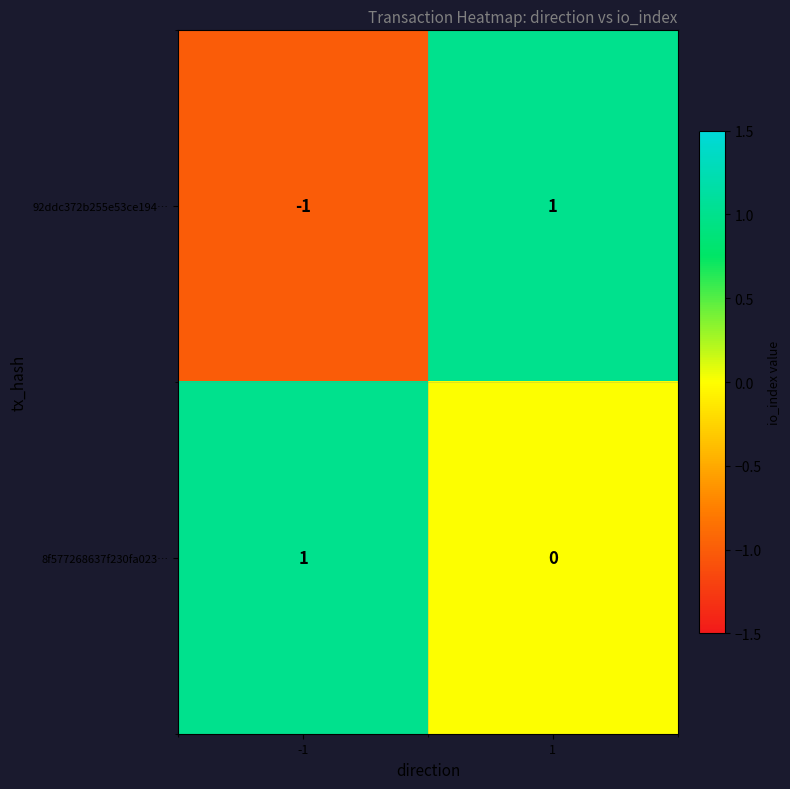

The 8f577268637f230fa023… series shows 0 at 1. True or false?

True